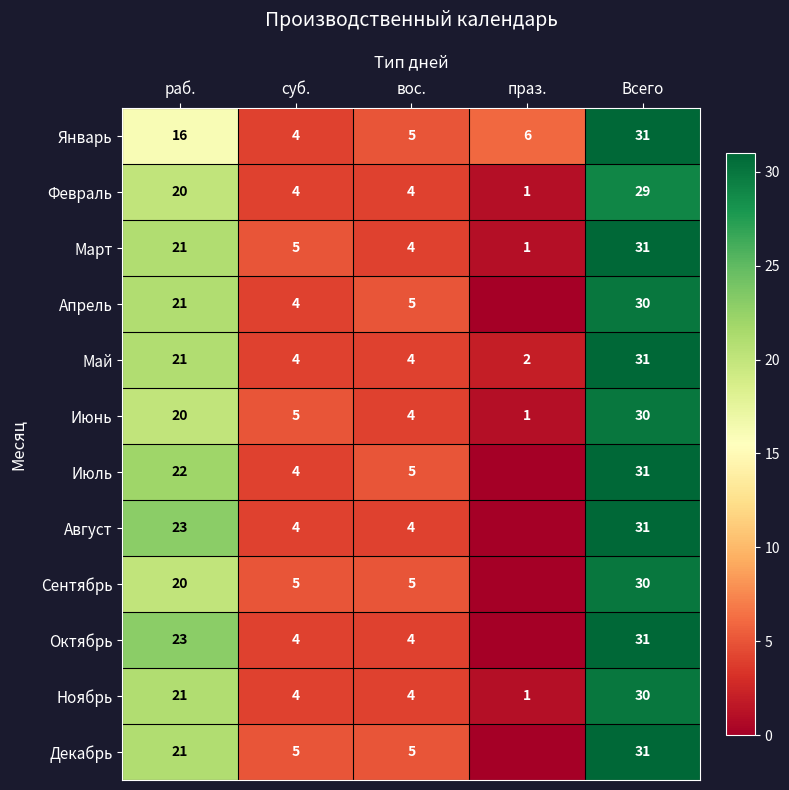

What is the total value across all series at Всего?

366